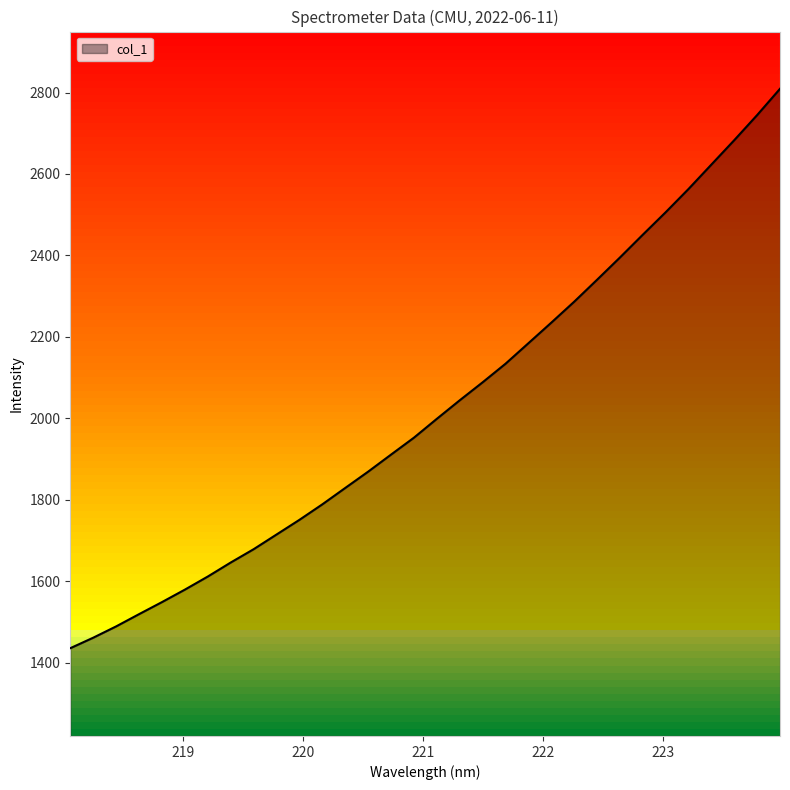

What is the difference between the maximum and minimum values?

1373.0